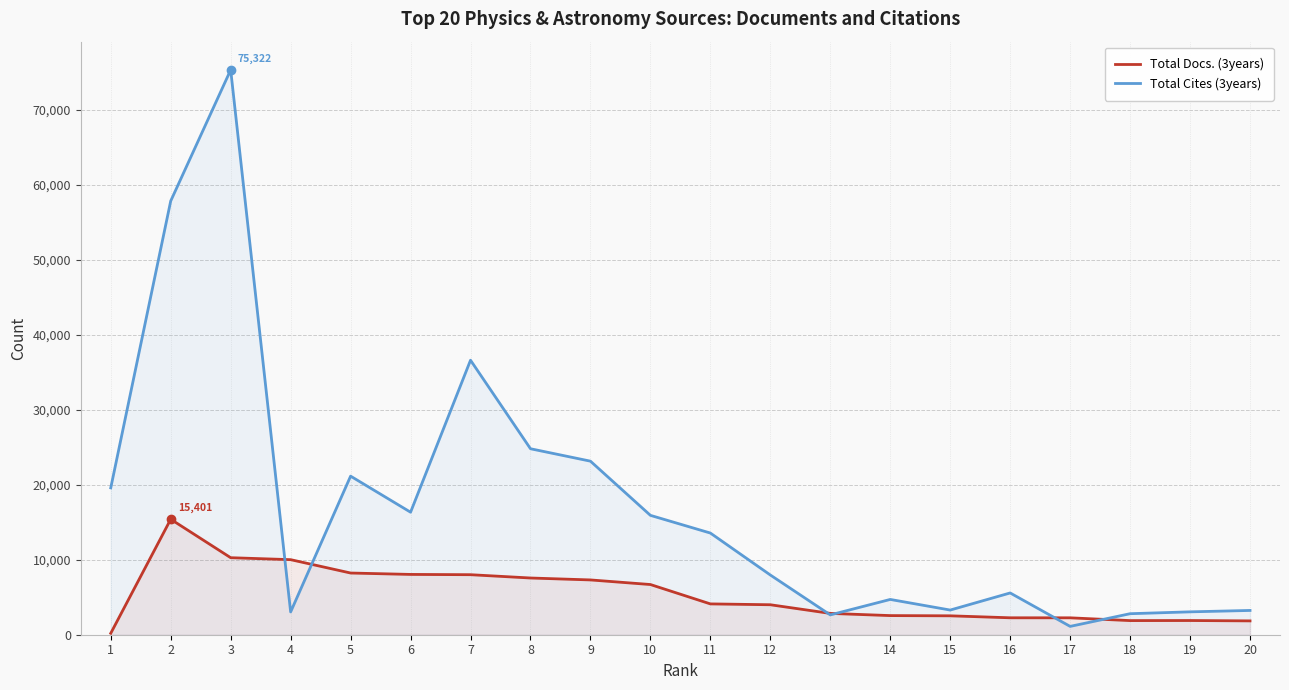

The Total Docs. (3years) series shows 193 at 1. True or false?

True